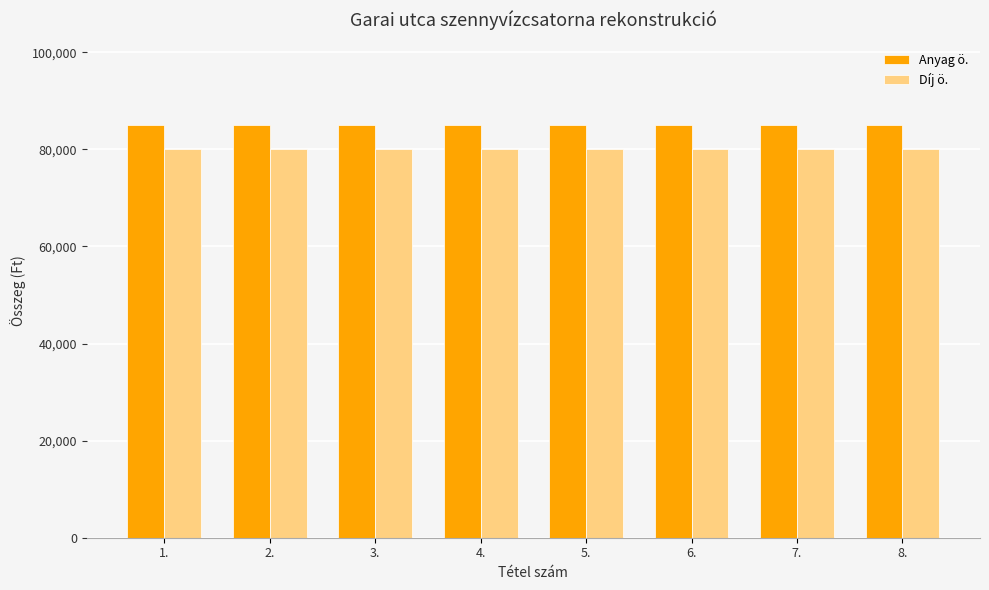

What value does the Anyag ö. series have at 4.?

85000